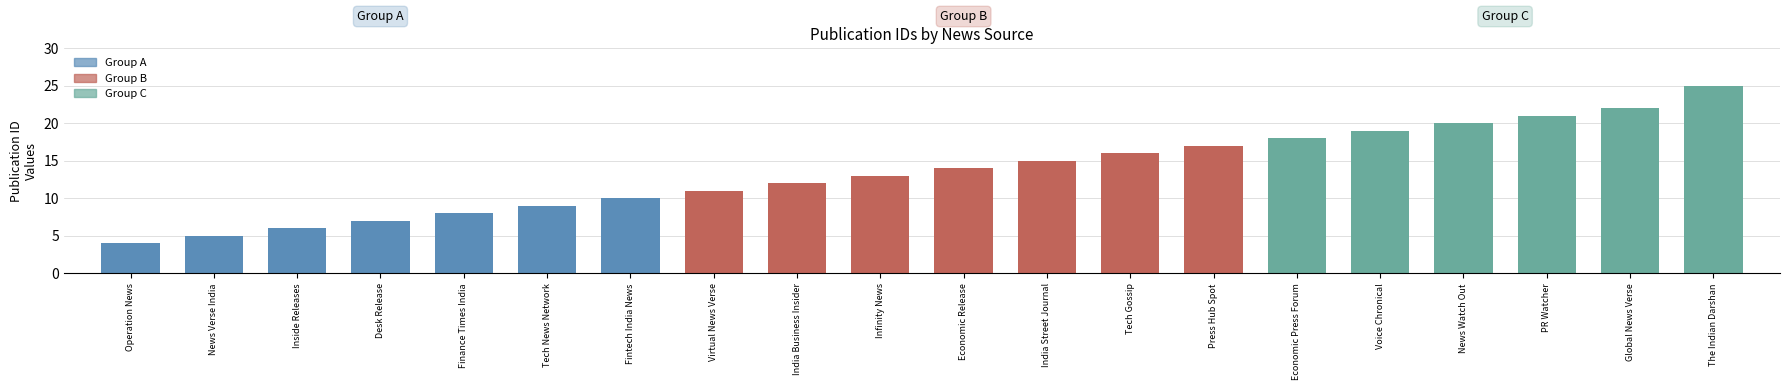

What is the label of the 8th bar from the left?

Virtual News Verse